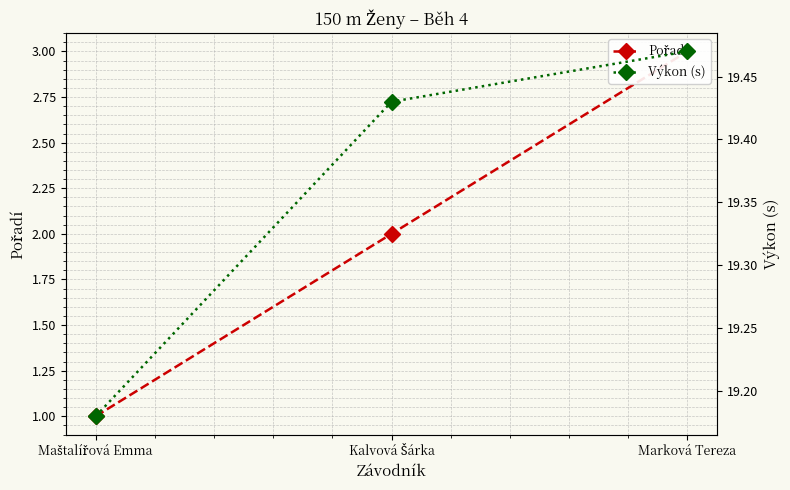

At how many categories does at least one series exceed 6?

3